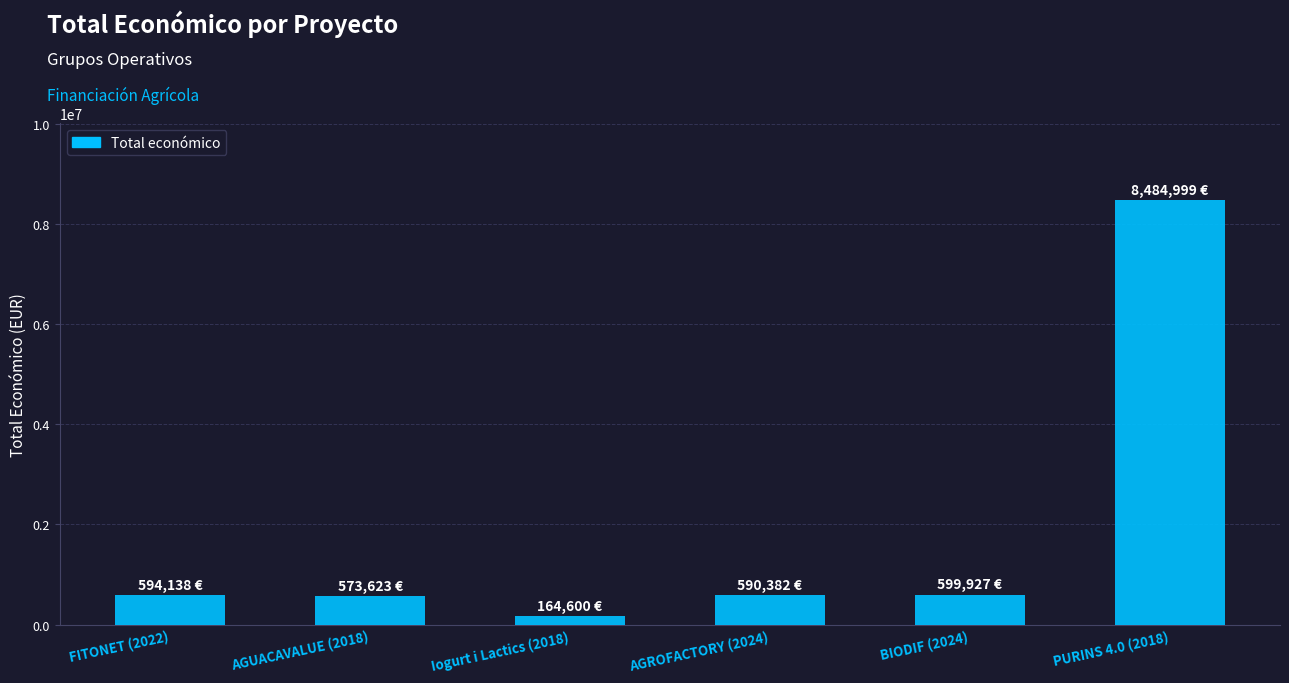

What is the label of the 1st bar from the left?

FITONET (2022)